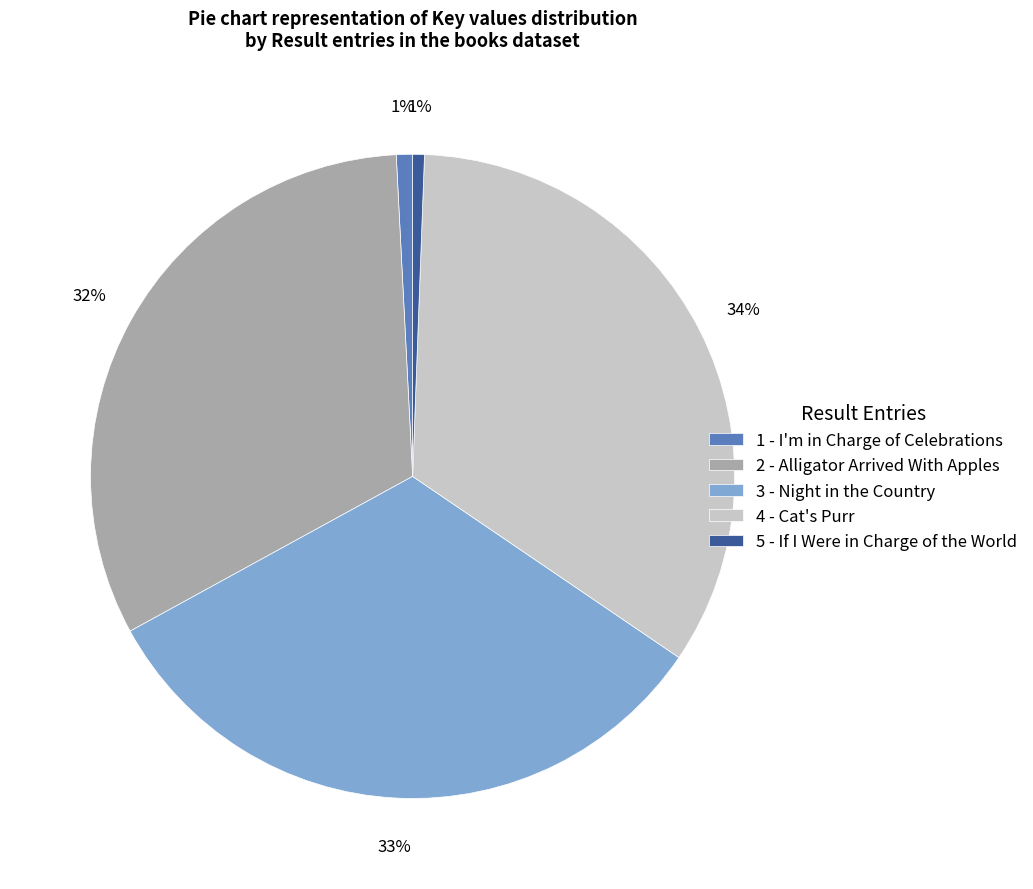

Which has a higher value, 5 - If I Were in Charge of the World or 2 - Alligator Arrived With Apples?

2 - Alligator Arrived With Apples